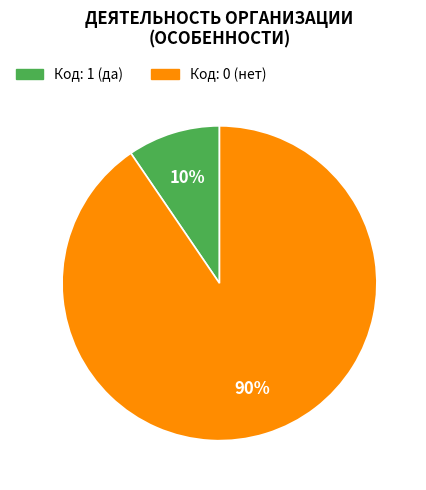

Is there a majority slice in this chart?

Yes